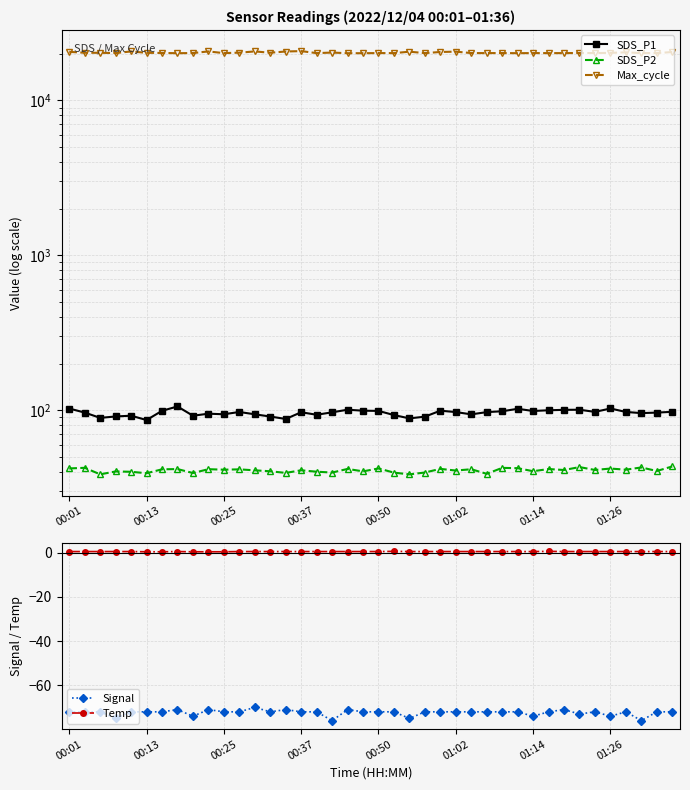

What is the approximate value of Signal at 16?

-72.0